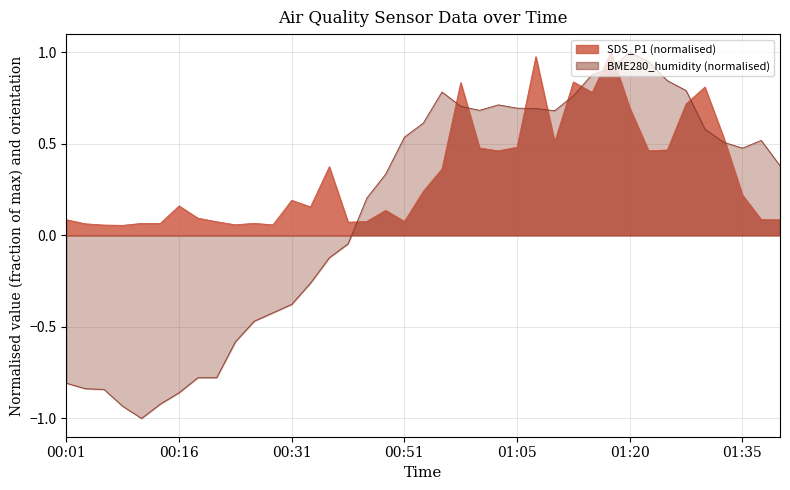

Rank the categories by value from lowest to highest.

00:08, 00:06, 00:28, 00:23, 00:04, 00:13, 00:11, 00:26, 00:44, 00:21, 00:51, 00:46, 01:39, 00:01, 01:37, 00:18, 00:48, 00:36, 00:16, 00:31, 01:35, 00:53, 00:56, 00:38, 01:03, 01:22, 01:25, 01:01, 01:05, 01:10, 01:32, 01:20, 01:27, 01:15, 01:30, 00:58, 01:13, 01:08, 01:18